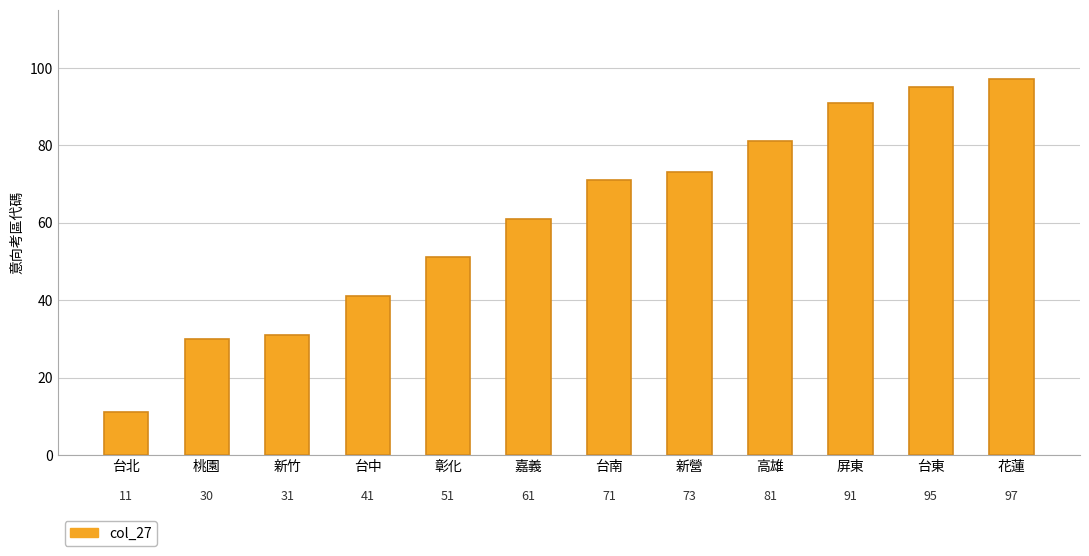

True or false: the data shows 73 at 新營.

True